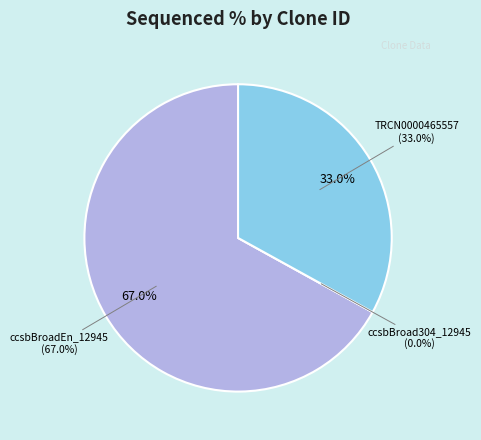

How many segments does this pie chart have?

3